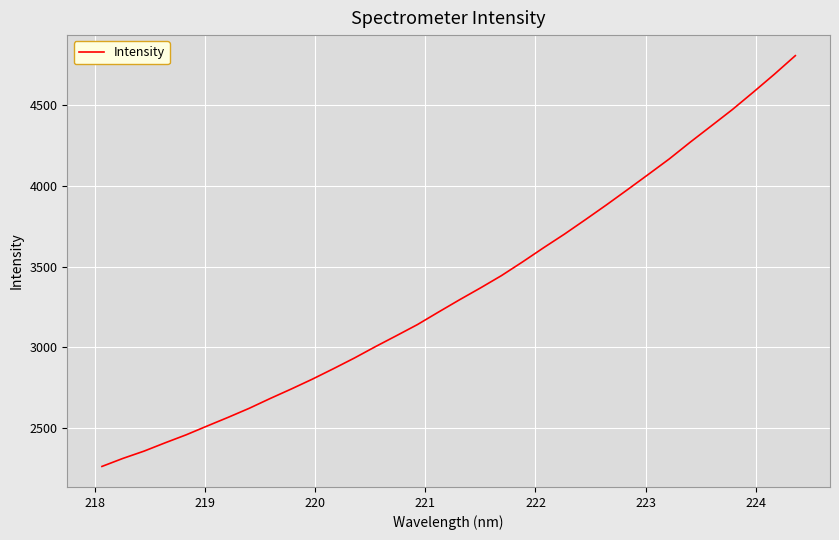

What is the greatest value displayed?

4808.7